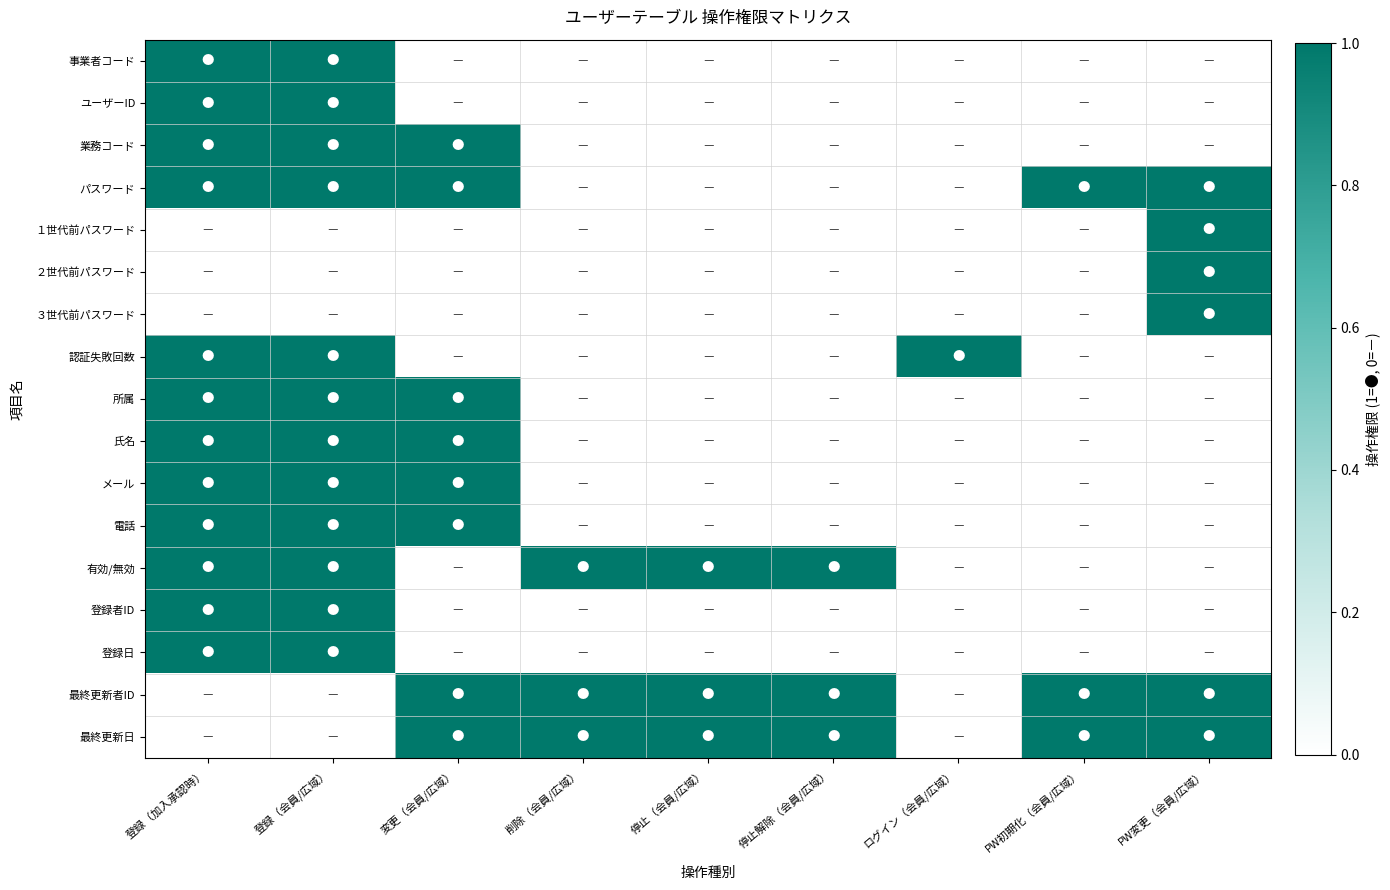

Rank the series at ログイン（会員/広域） from highest to lowest value.

認証失敗回数, 事業者コード, ユーザーID, 業務コード, パスワード, １世代前パスワード, ２世代前パスワード, ３世代前パスワード, 所属, 氏名, メール, 電話, 有効/無効, 登録者ID, 登録日, 最終更新者ID, 最終更新日